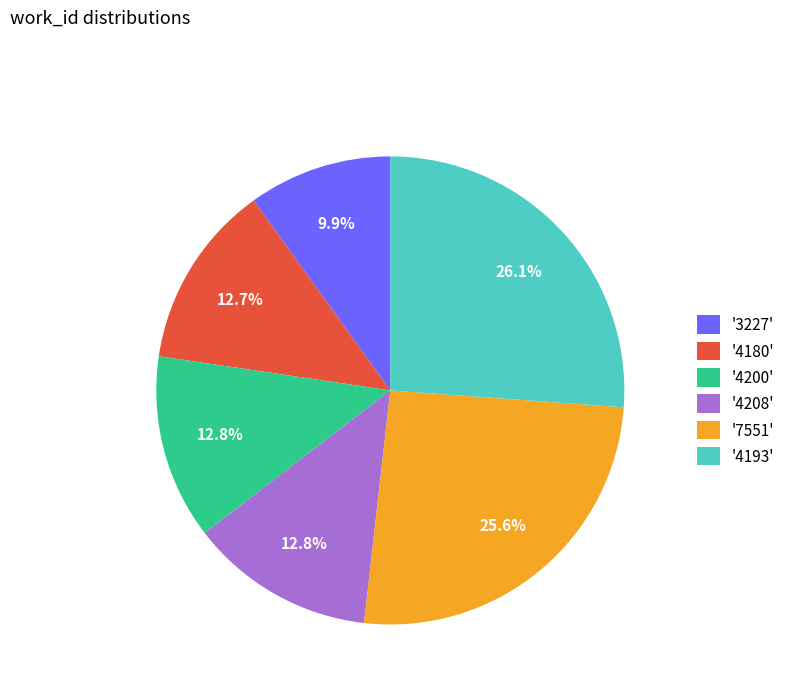

How much of the chart is everything except '4193'?

73.9%